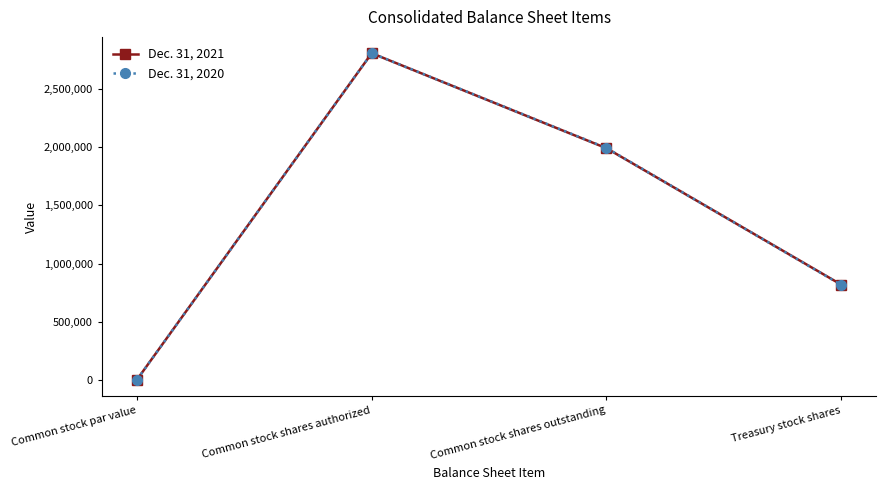

Where is Dec. 31, 2021 nearest to the value 1405005?

Common stock shares outstanding